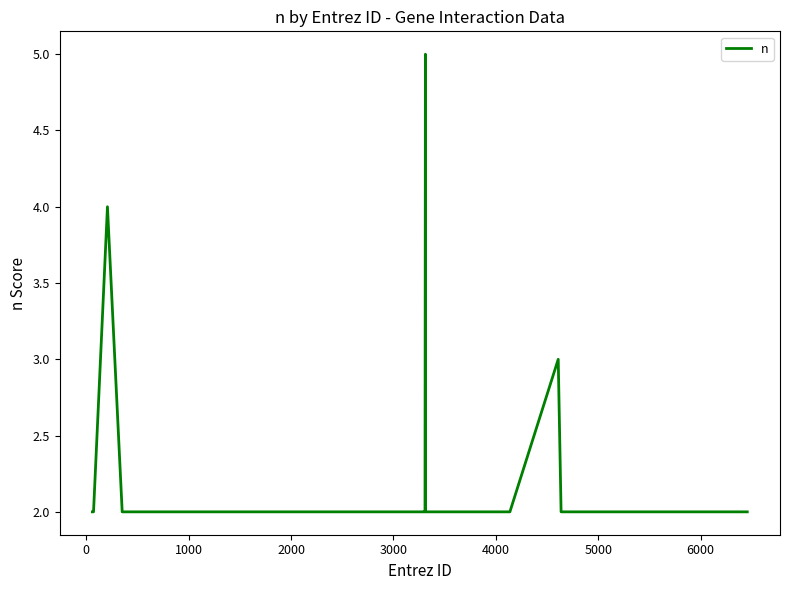

What is the greatest value displayed?

5